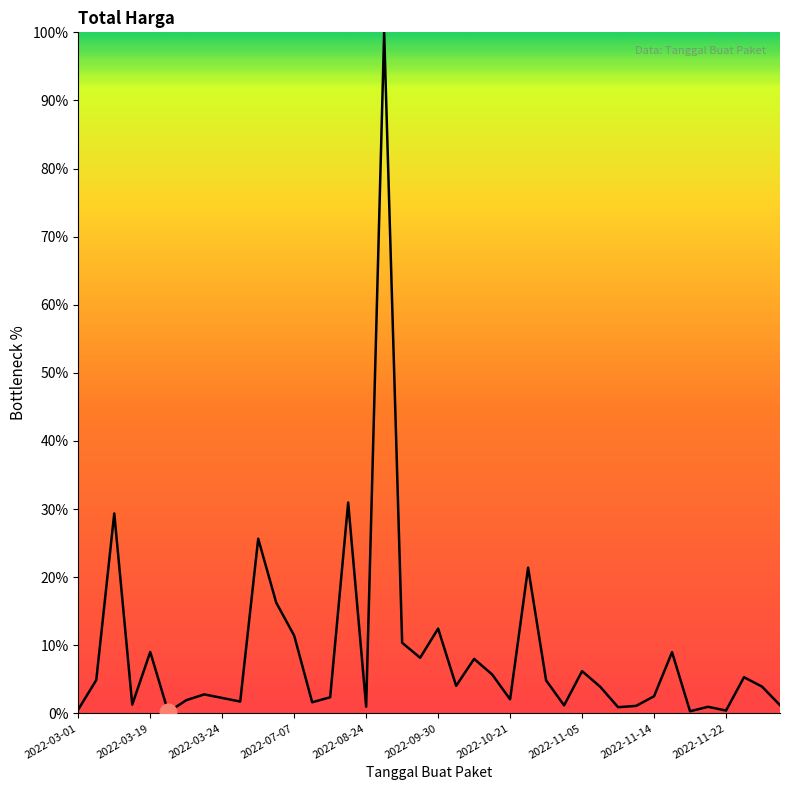

What is the difference between the maximum and minimum values?

99.8